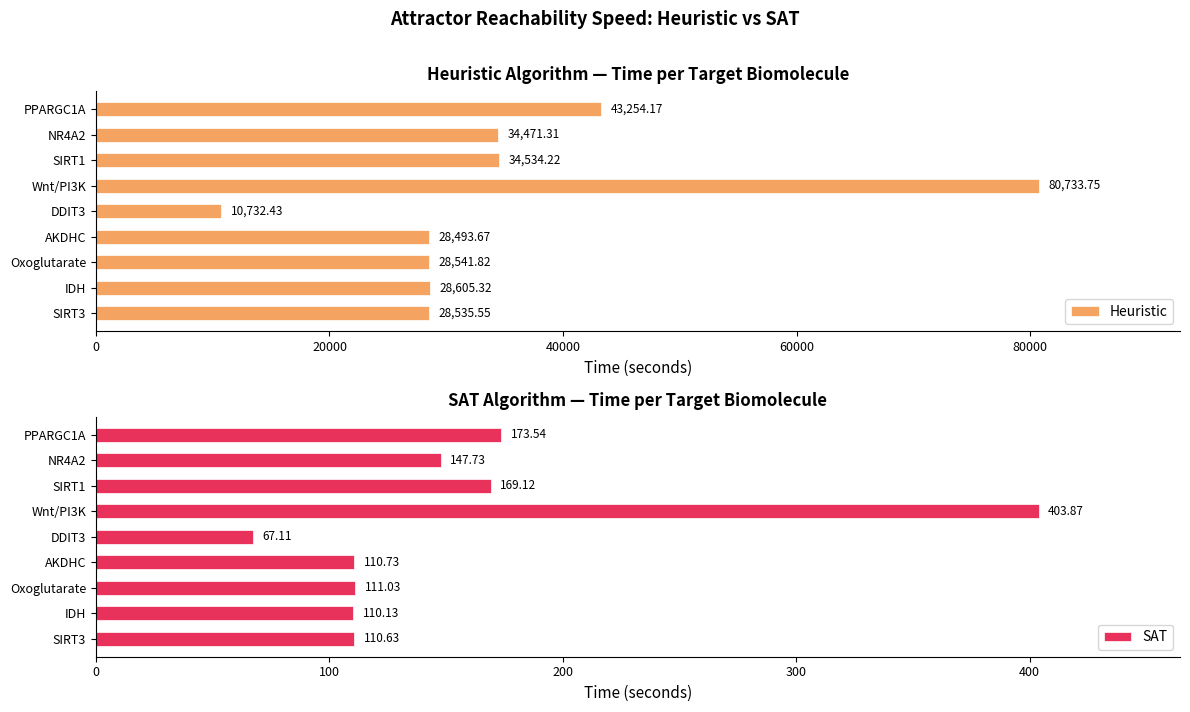

At which label does Heuristic reach its minimum?

DDIT3